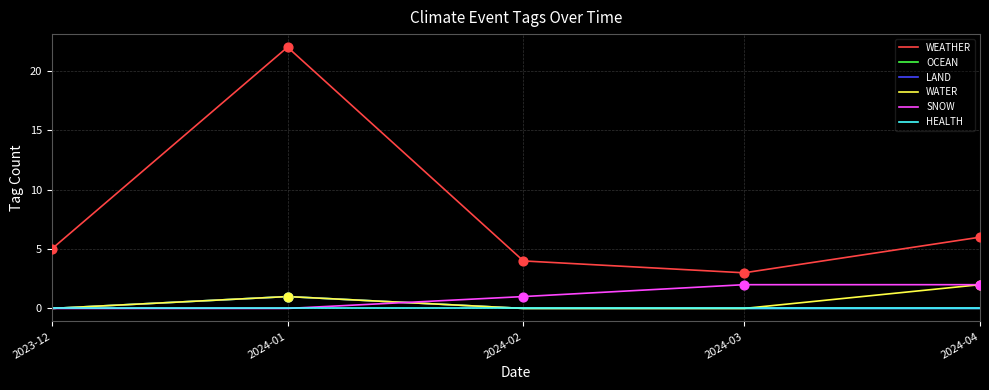

At which category is the sum across all series the highest?

2024-01